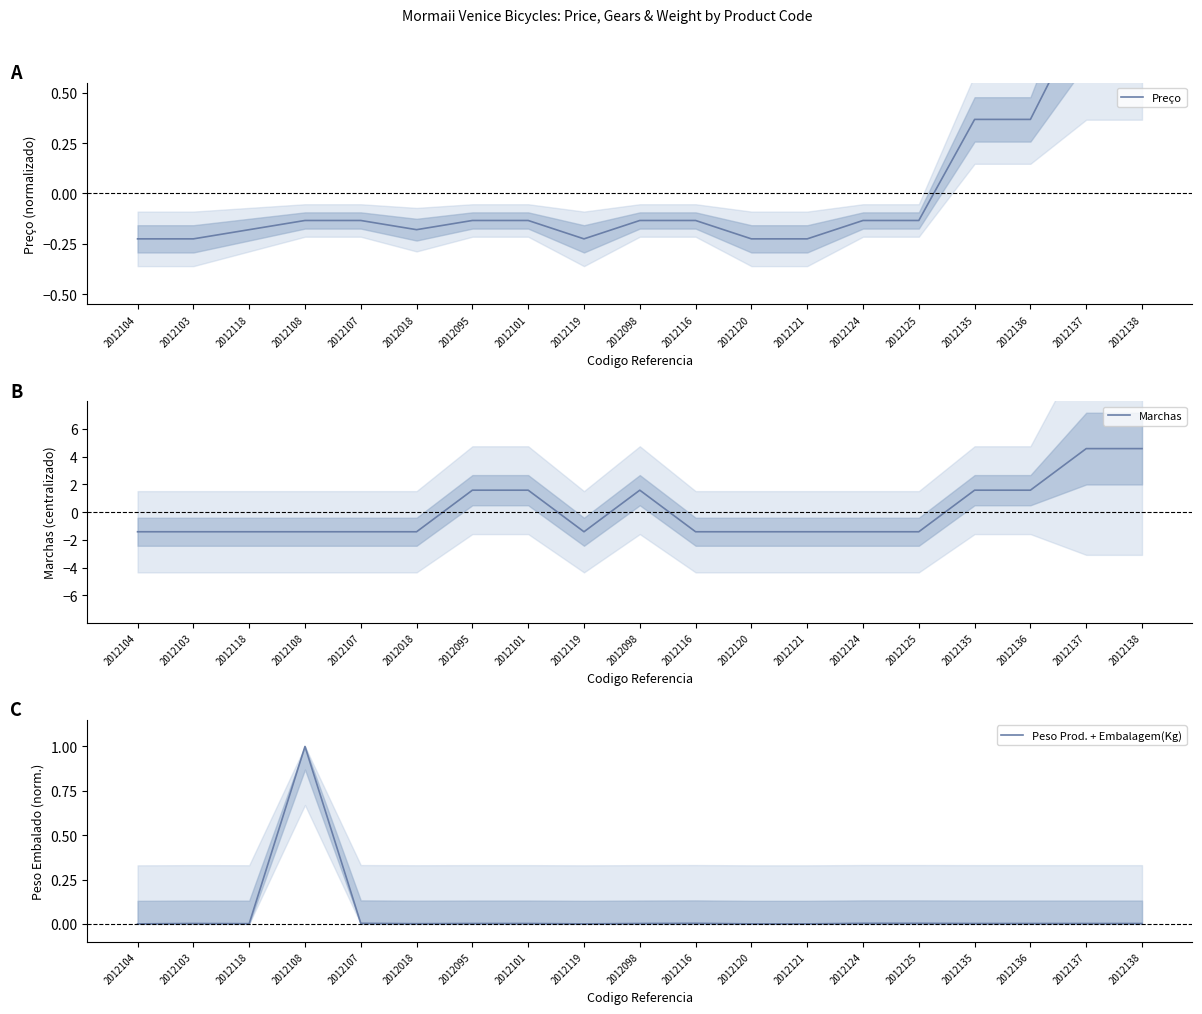

Which has a higher value, 2012098 or 2012107?

2012098